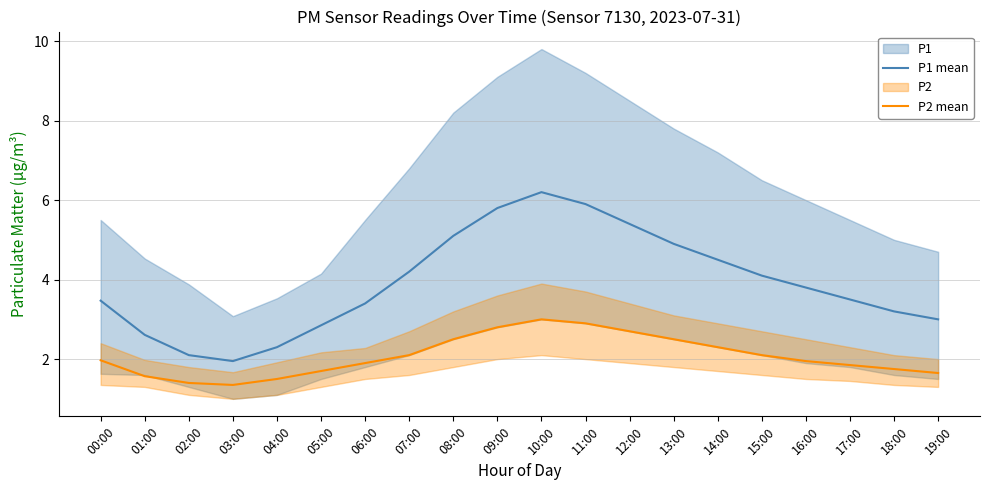

Between 07:00 and 01:00, which is larger?

07:00